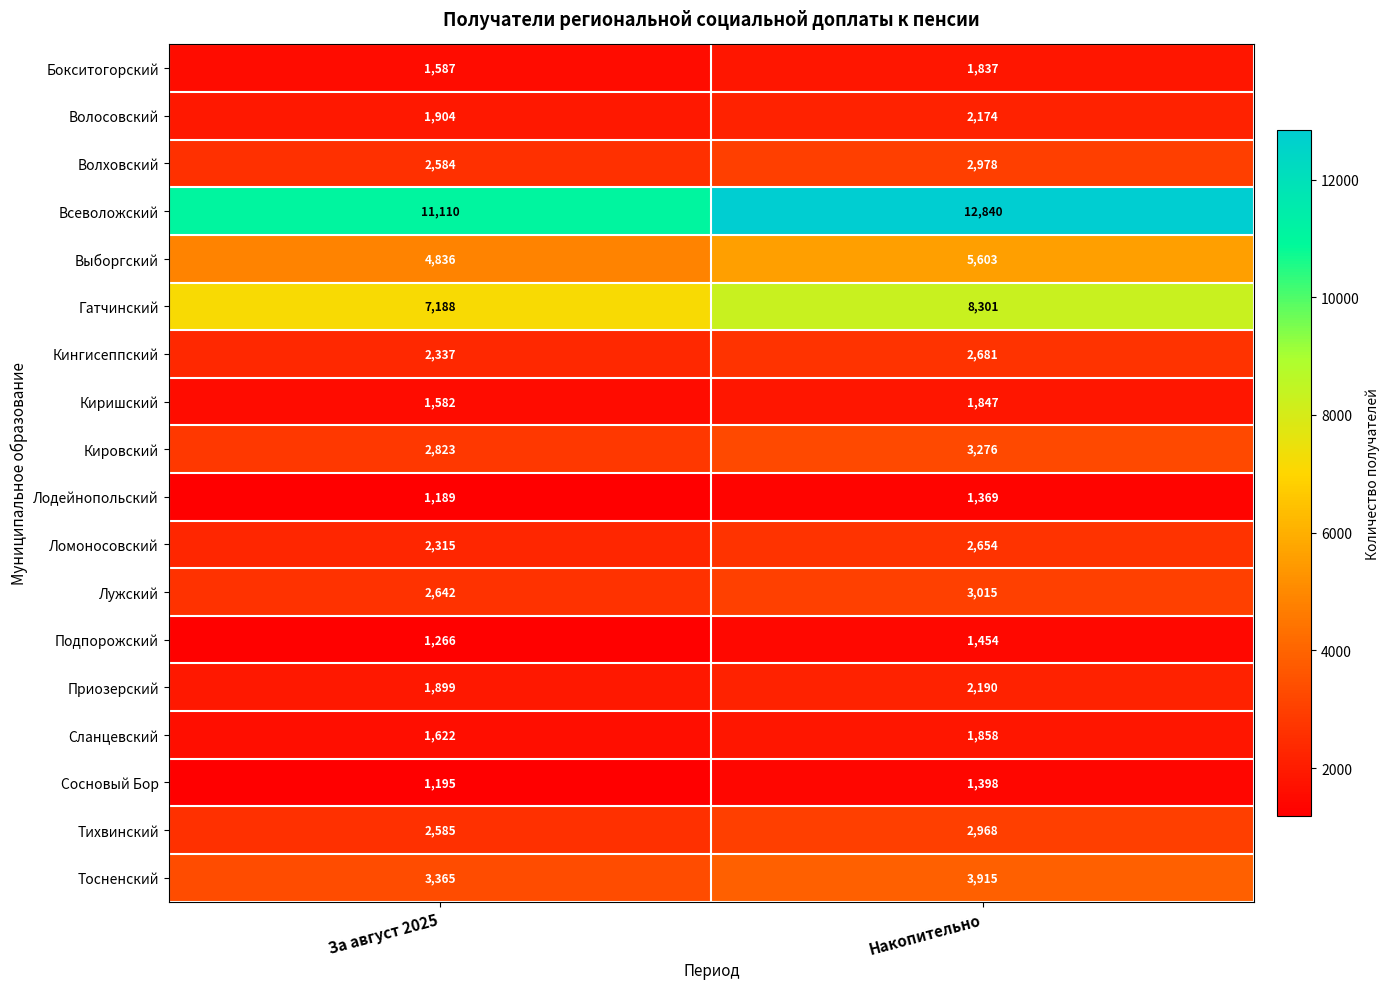

How many distinct data groups are displayed?

18